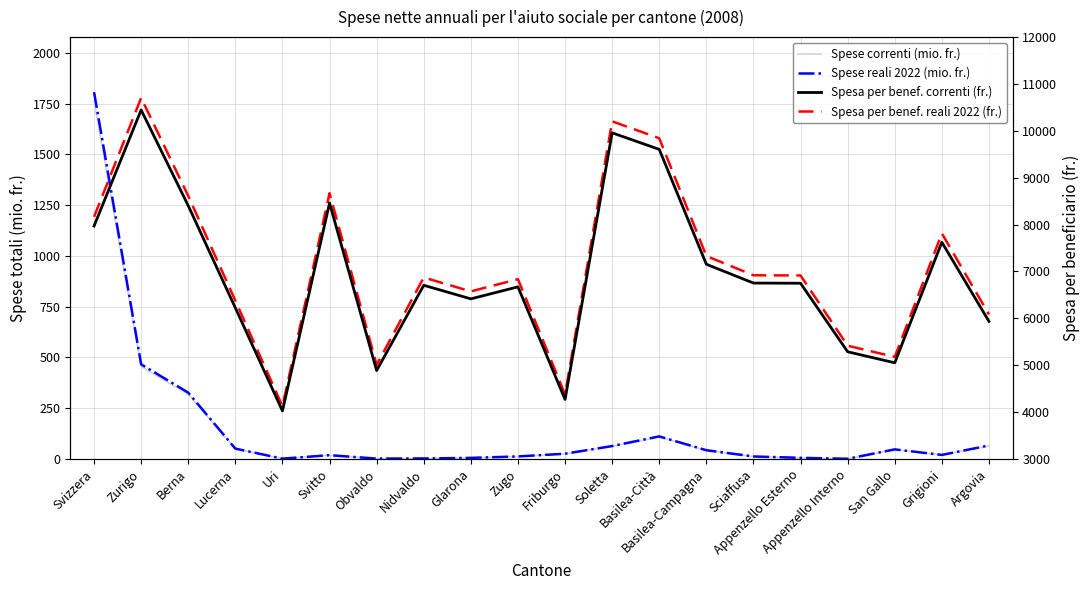

True or false: Spesa per benef. reali 2022 (fr.) and Spese reali 2022 (mio. fr.) intersect in this chart.

False